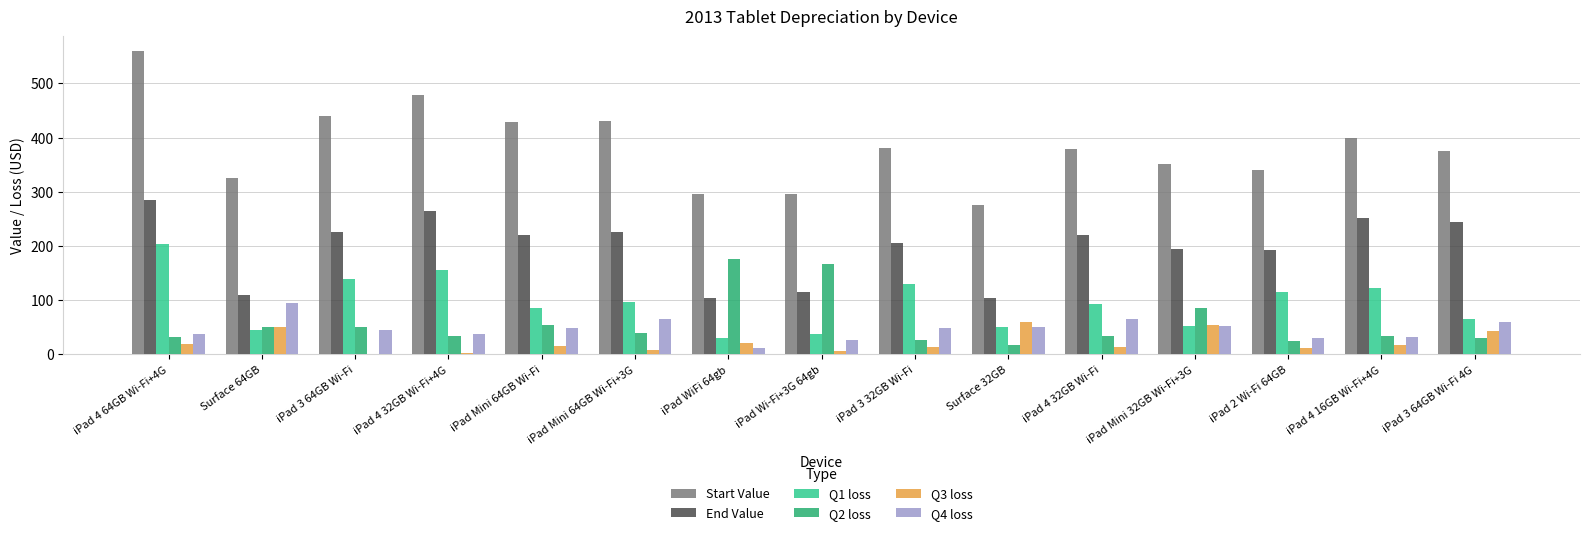

Which series changed the most between iPad 4 64GB Wi-Fi+4G and iPad WiFi 64gb?

Start Value